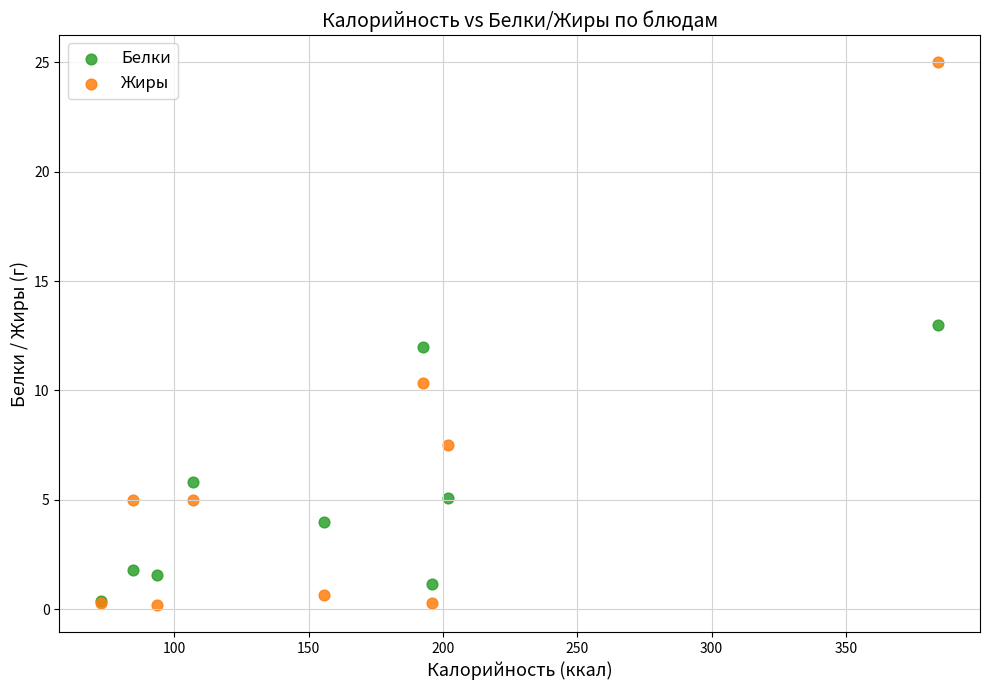

What are all the series names shown in the legend?

Белки, Жиры